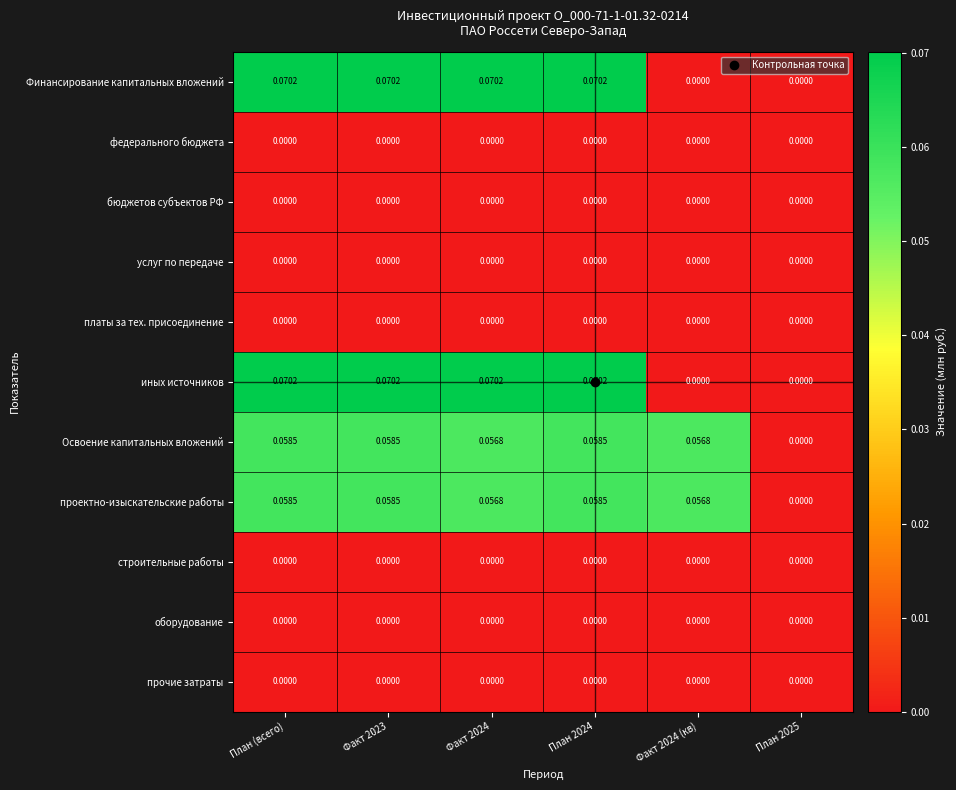

How many categories are shown in the chart?

6